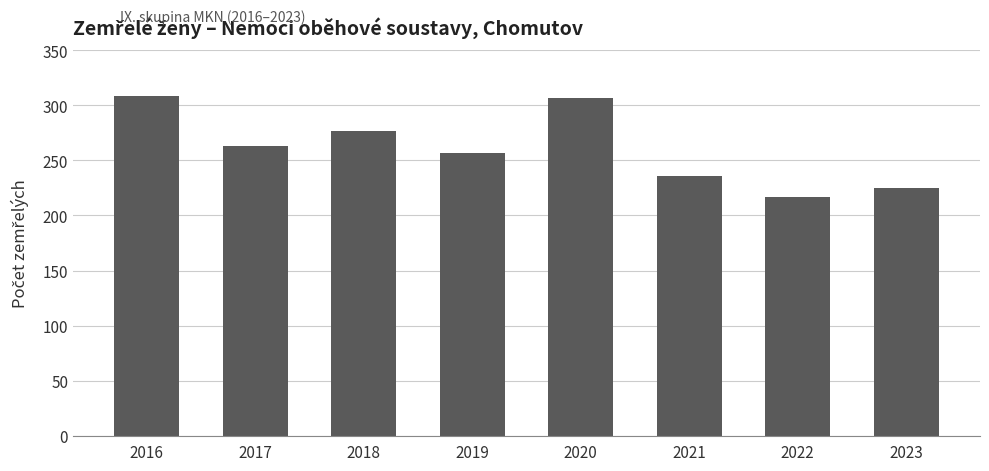

Count the number of categories in the chart.

8